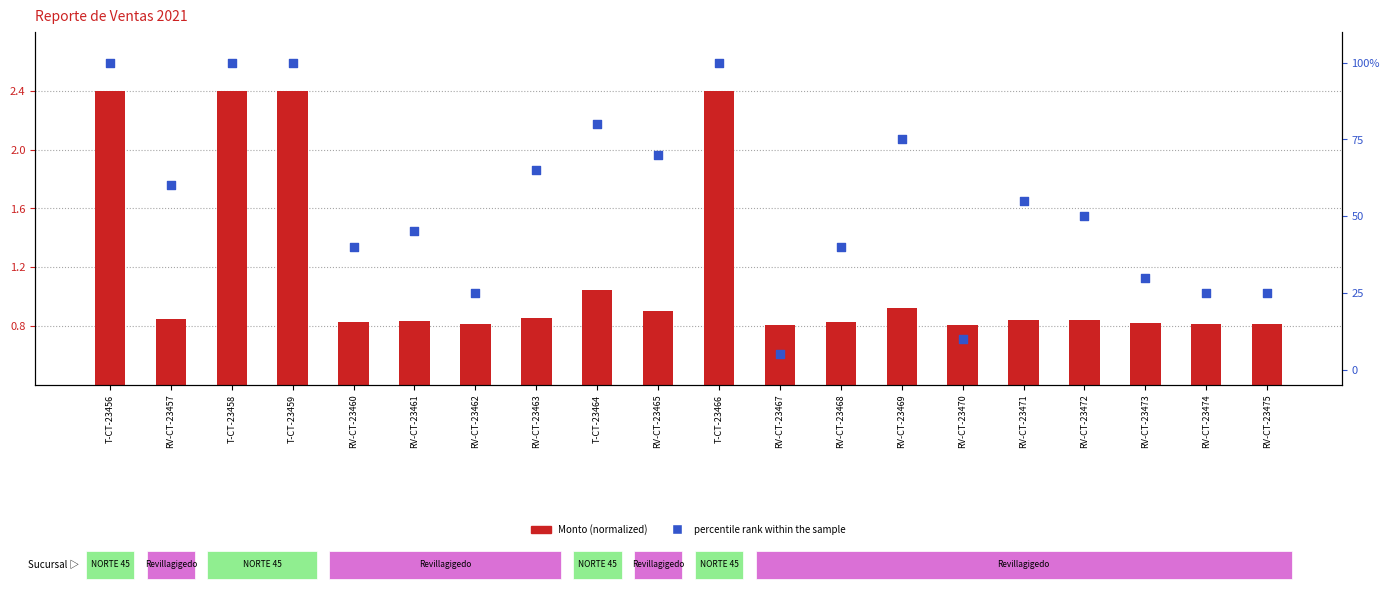

Which series has the largest Y range (max minus min)?

percentile rank within the sample